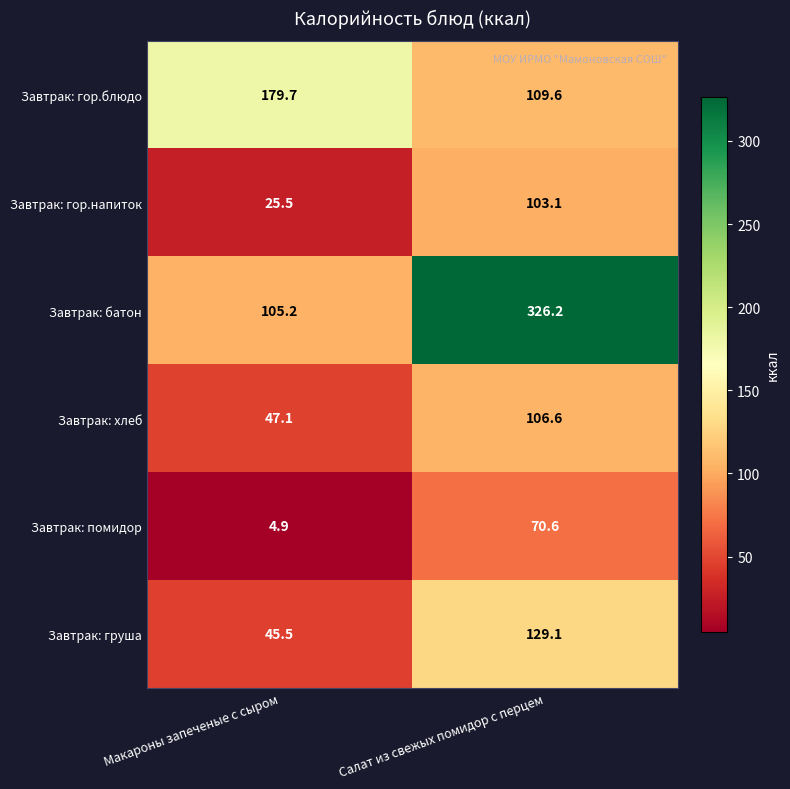

Rank the series by their maximum value, from highest to lowest.

Завтрак: батон, Завтрак: гор.блюдо, Завтрак: груша, Завтрак: хлеб, Завтрак: гор.напиток, Завтрак: помидор